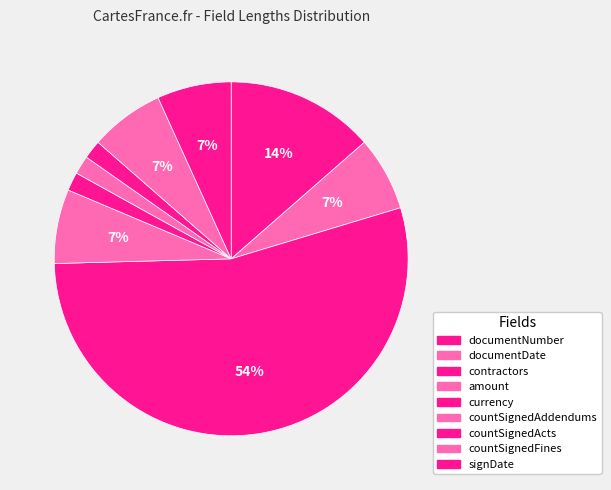

What percentage is the countSignedFines slice, to the nearest percent?

7%